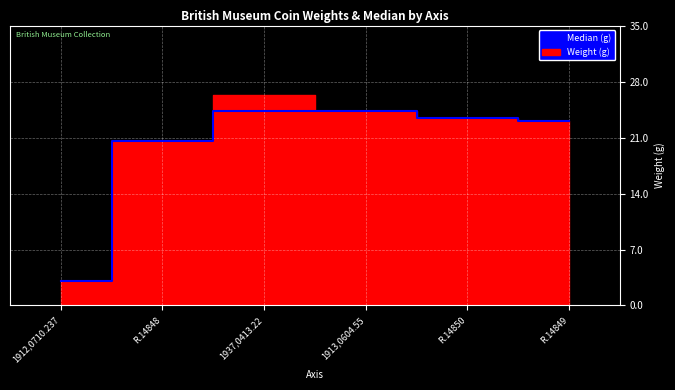

The value at 1937,0413.22 is 24.3. True or false?

True